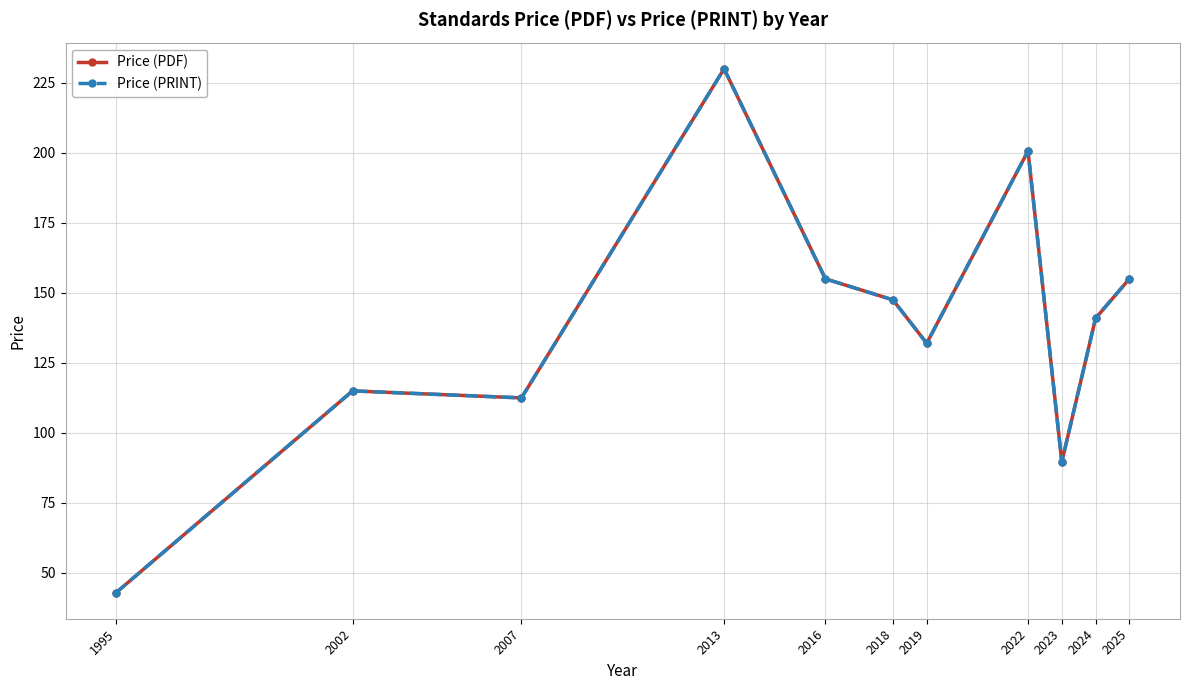

Does the chart have visible grid lines?

Yes